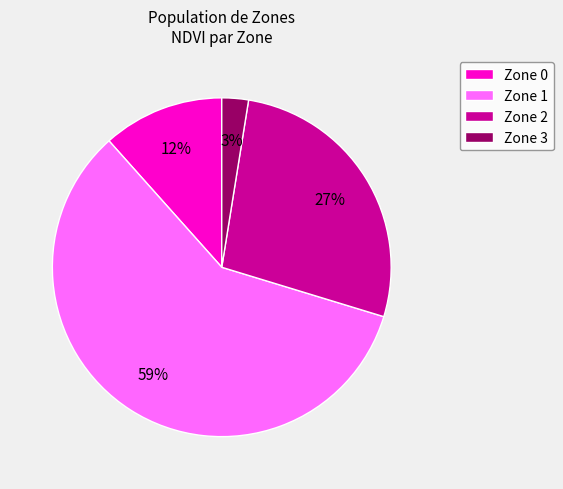

Which category has the smallest portion of the pie?

Zone 3